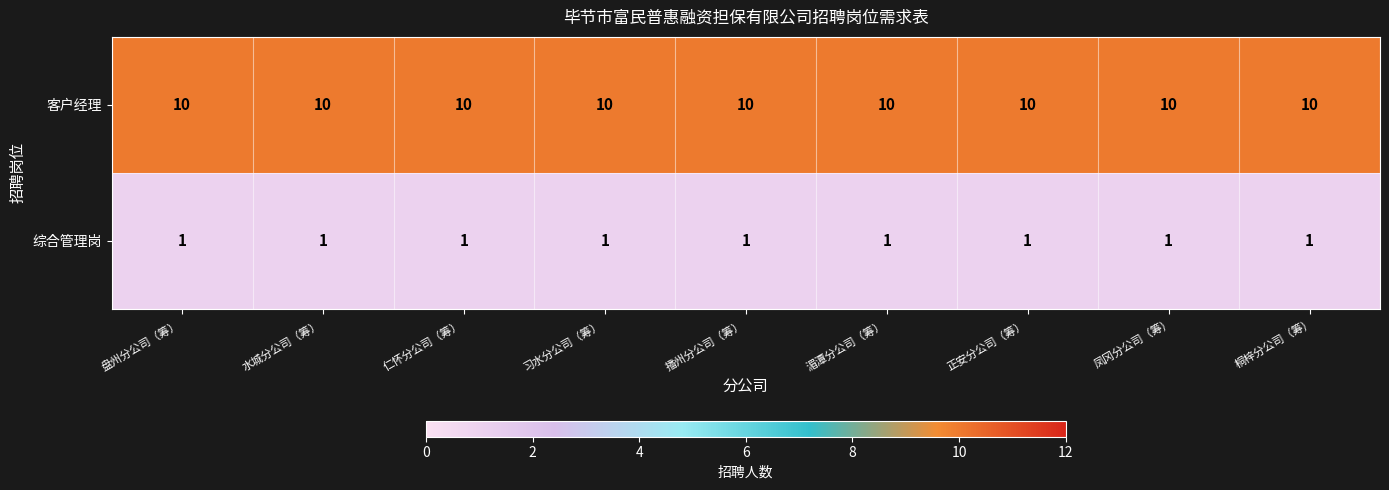

What is the spread (max minus min) of values at 水城分公司（筹）?

9